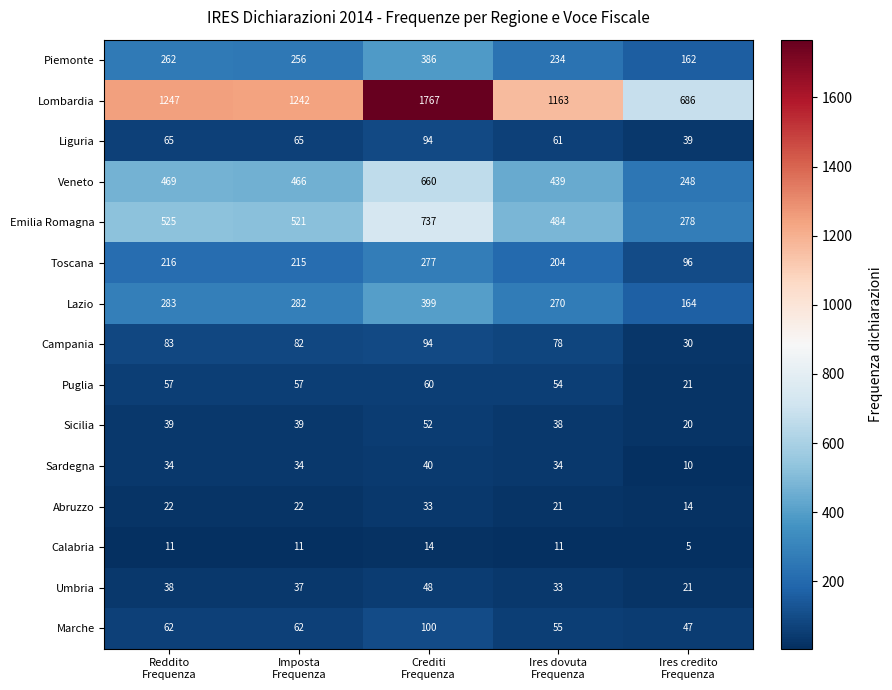

What is the greatest value displayed?

1767